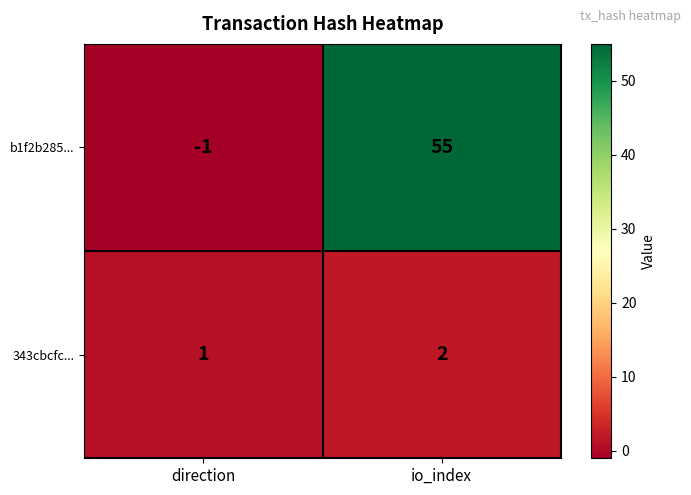

What is the spread (max minus min) of values at io_index?

53